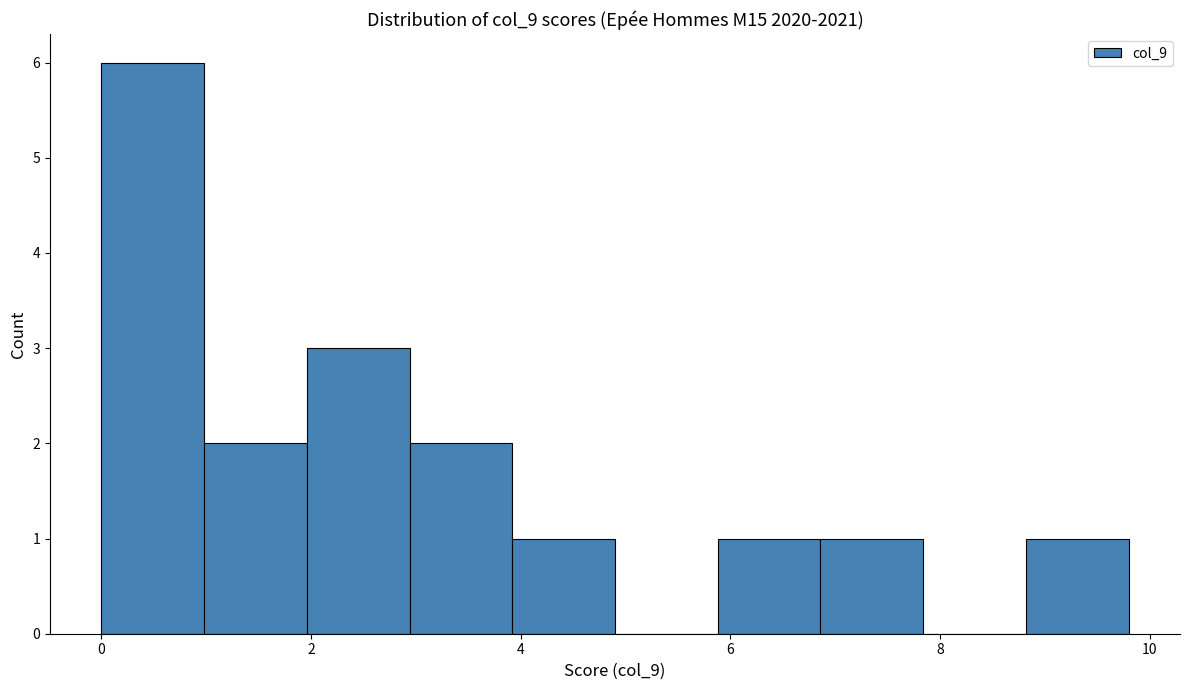

Reading left to right, transcribe this chart: for each bar, give the range it covers on the x-axis and its height. Neither the bar edges nor the heights are printed on the chart, so give them approximately, as read against the axes.

0.00 to 0.98: 6
0.98 to 1.96: 2
1.96 to 2.94: 3
2.94 to 3.92: 2
3.92 to 4.90: 1
4.90 to 5.88: 0
5.88 to 6.86: 1
6.86 to 7.84: 1
7.84 to 8.82: 0
8.82 to 9.80: 1